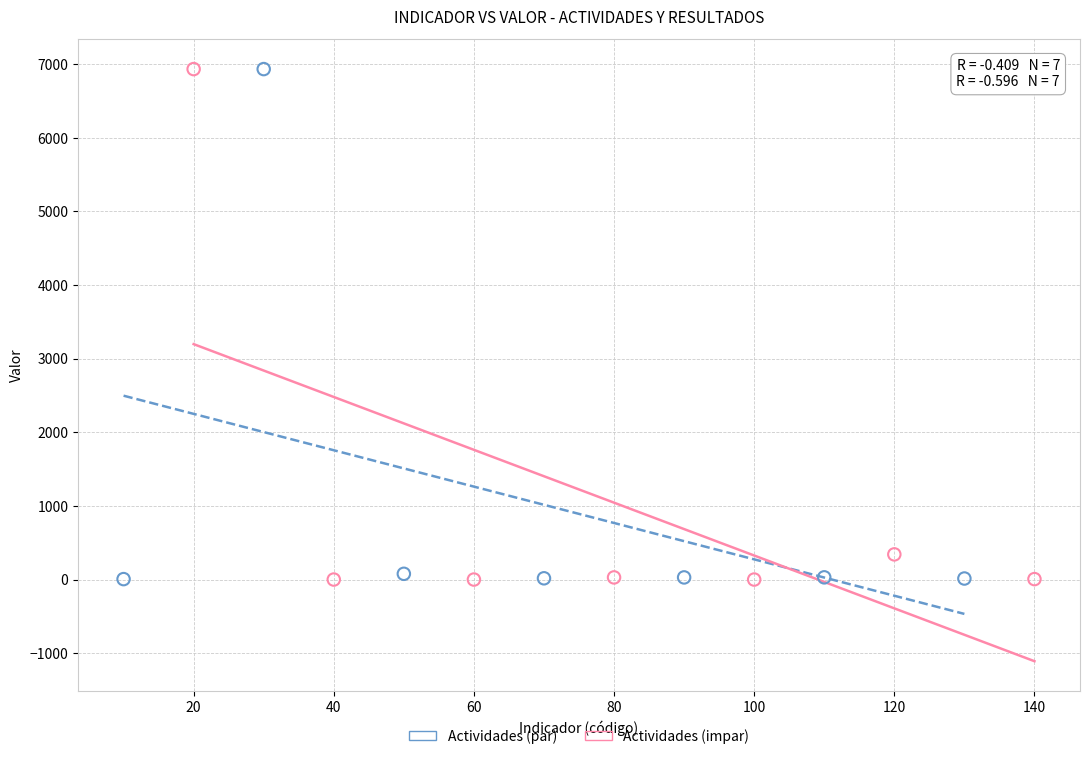

What are all the series names shown in the legend?

Actividades (par), Actividades (impar)